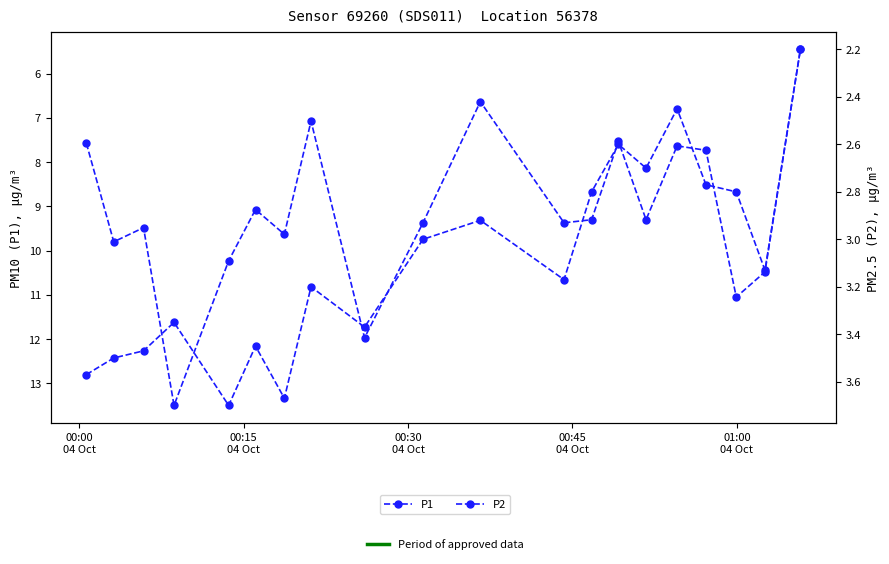

What is the difference between the maximum and minimum values in the P2 series?

1.5